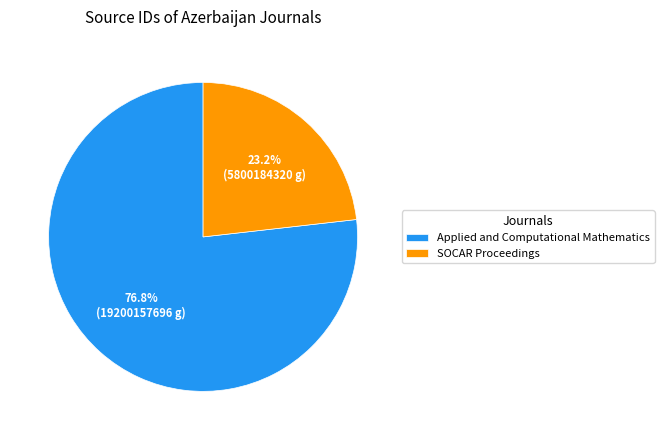

Which has a higher value, Applied and Computational Mathematics or SOCAR Proceedings?

Applied and Computational Mathematics